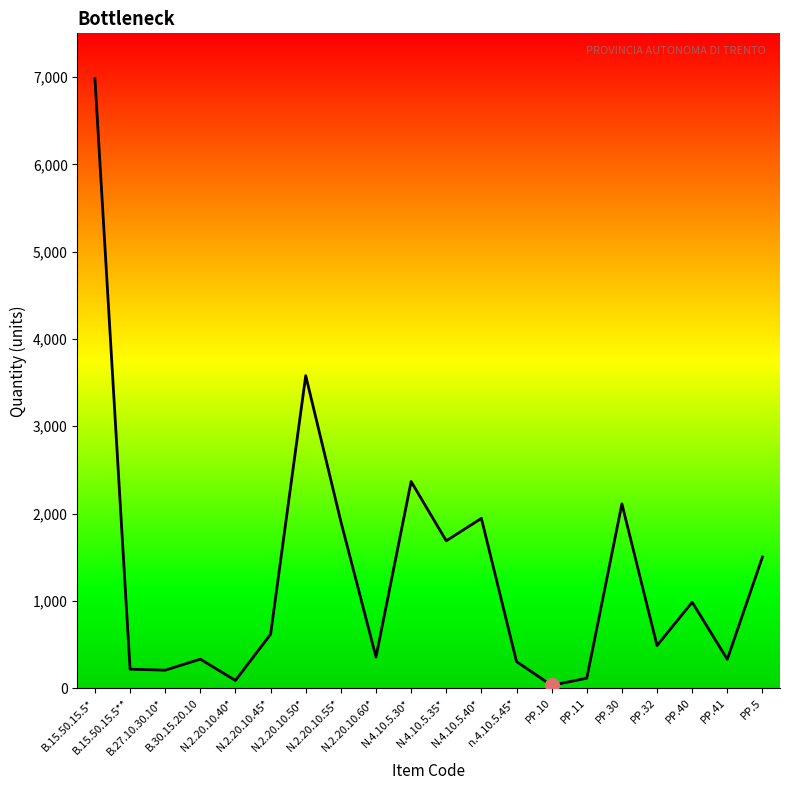

Is it true that the value at PP.30 is 2920.4?

False